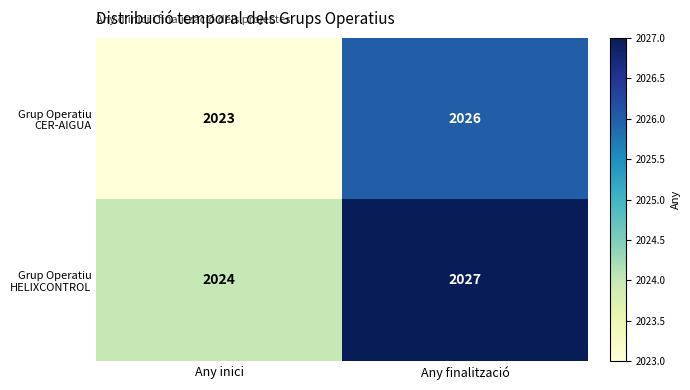

At which label does Grup Operatiu CER-AIGUA reach its minimum?

Any inici